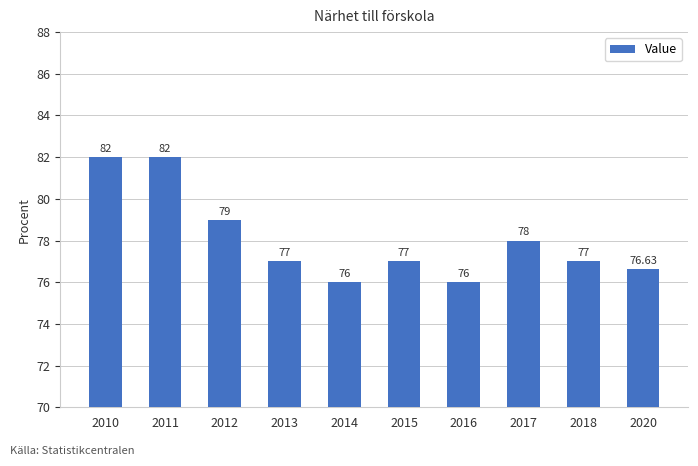

What is the maximum value shown in the chart?

82.0